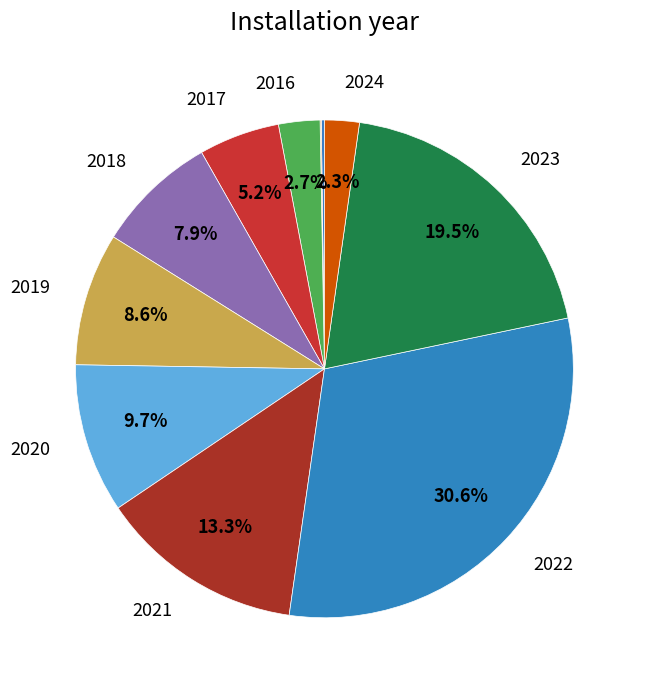

Rank the categories by value from highest to lowest.

2022, 2023, 2021, 2020, 2019, 2018, 2017, 2016, 2024, 2014, 2015